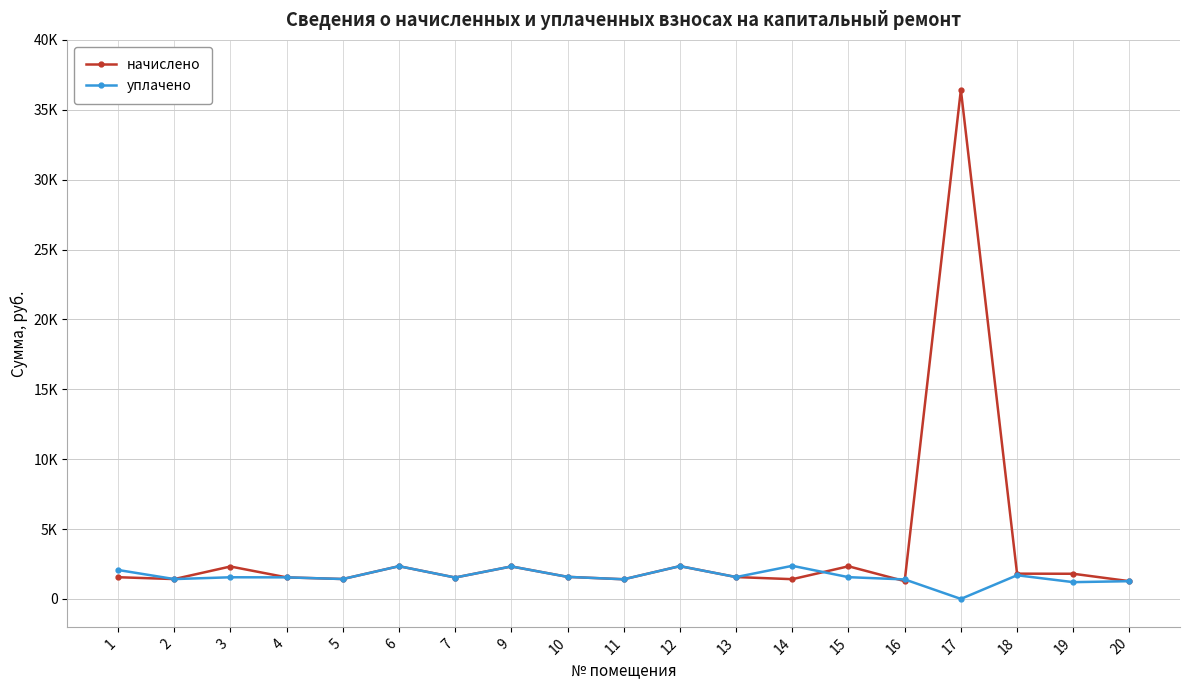

What are all the series names shown in the legend?

начислено, уплачено